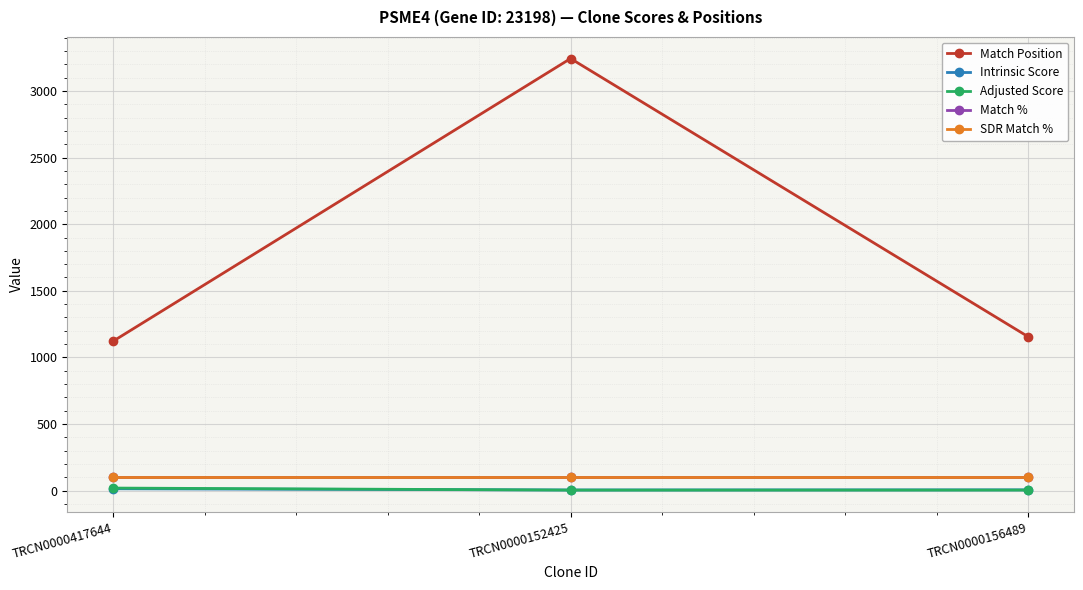

Is it true that Match % equals 100.0 at TRCN0000152425?

True